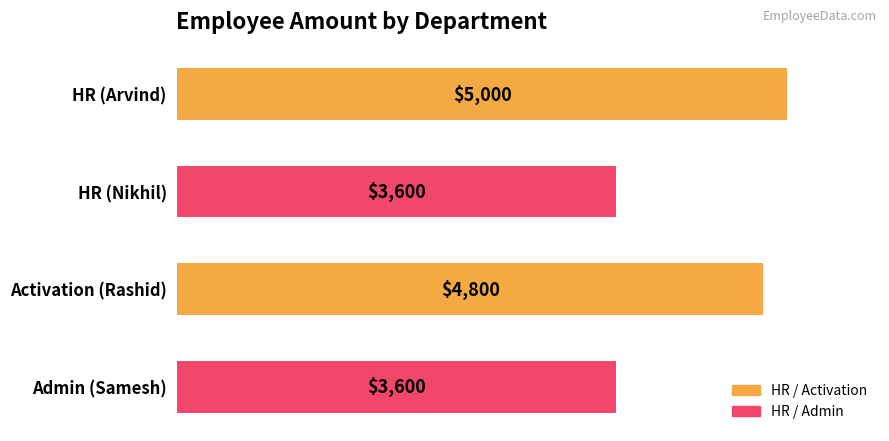

What is the sum of all values?

17000